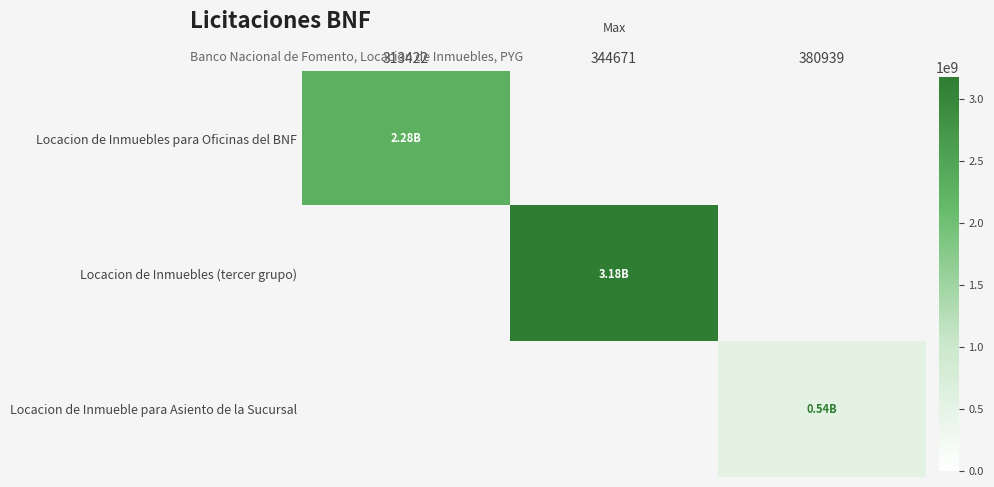

List the series in order of their overall mean, highest first.

Locacion de Inmuebles (tercer grupo), Locacion de Inmuebles para Oficinas del BNF, Locacion de Inmueble para Asiento de la Sucursal